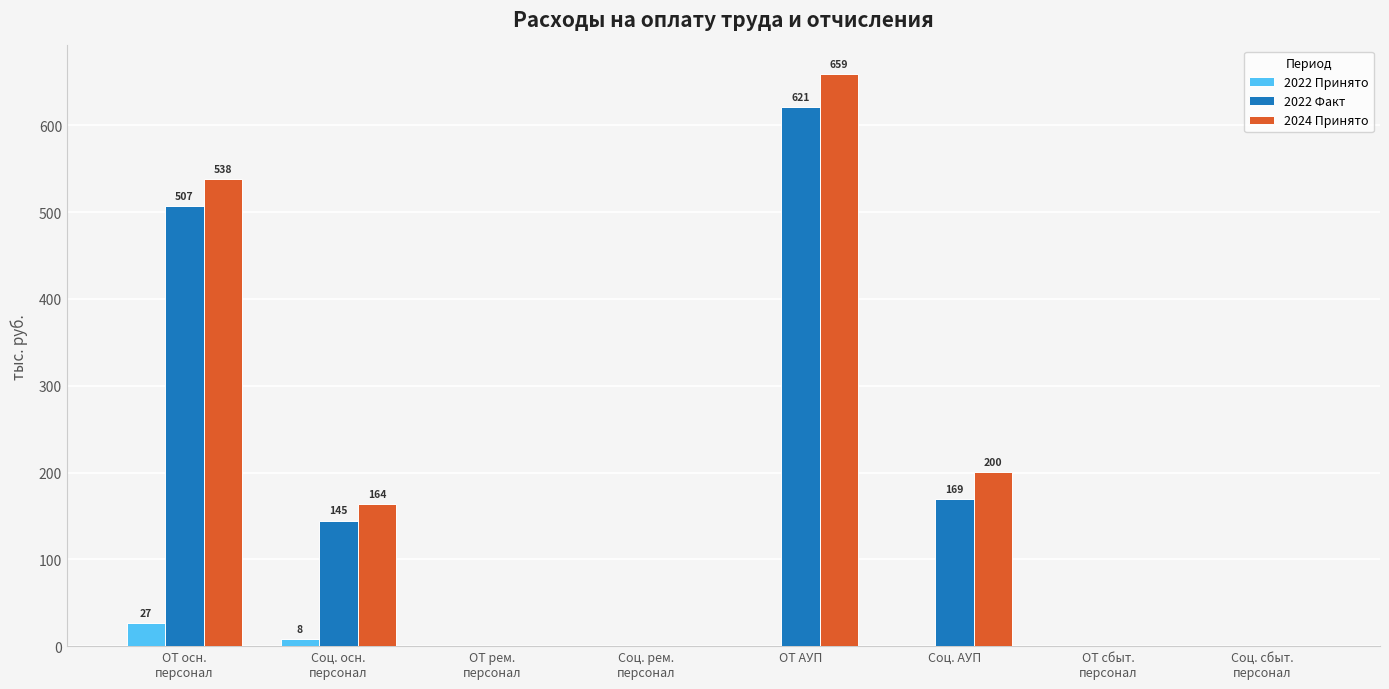

Reading left to right, list all the values displayed in this chart.

2022 Принято: ОТ осн.
персонал=26.5	Соц. осн.
персонал=8.1	ОТ рем.
персонал=0.0	Соц. рем.
персонал=0.0	ОТ АУП=0.0	Соц. АУП=0.0	ОТ сбыт.
персонал=0.0	Соц. сбыт.
персонал=0.0
2022 Факт: ОТ осн.
персонал=507.1	Соц. осн.
персонал=144.6	ОТ рем.
персонал=0.0	Соц. рем.
персонал=0.0	ОТ АУП=621.2	Соц. АУП=169.1	ОТ сбыт.
персонал=0.0	Соц. сбыт.
персонал=0.0
2024 Принято: ОТ осн.
персонал=538.0	Соц. осн.
персонал=163.5	ОТ рем.
персонал=0.0	Соц. рем.
персонал=0.0	ОТ АУП=659.0	Соц. АУП=200.3	ОТ сбыт.
персонал=0.0	Соц. сбыт.
персонал=0.0